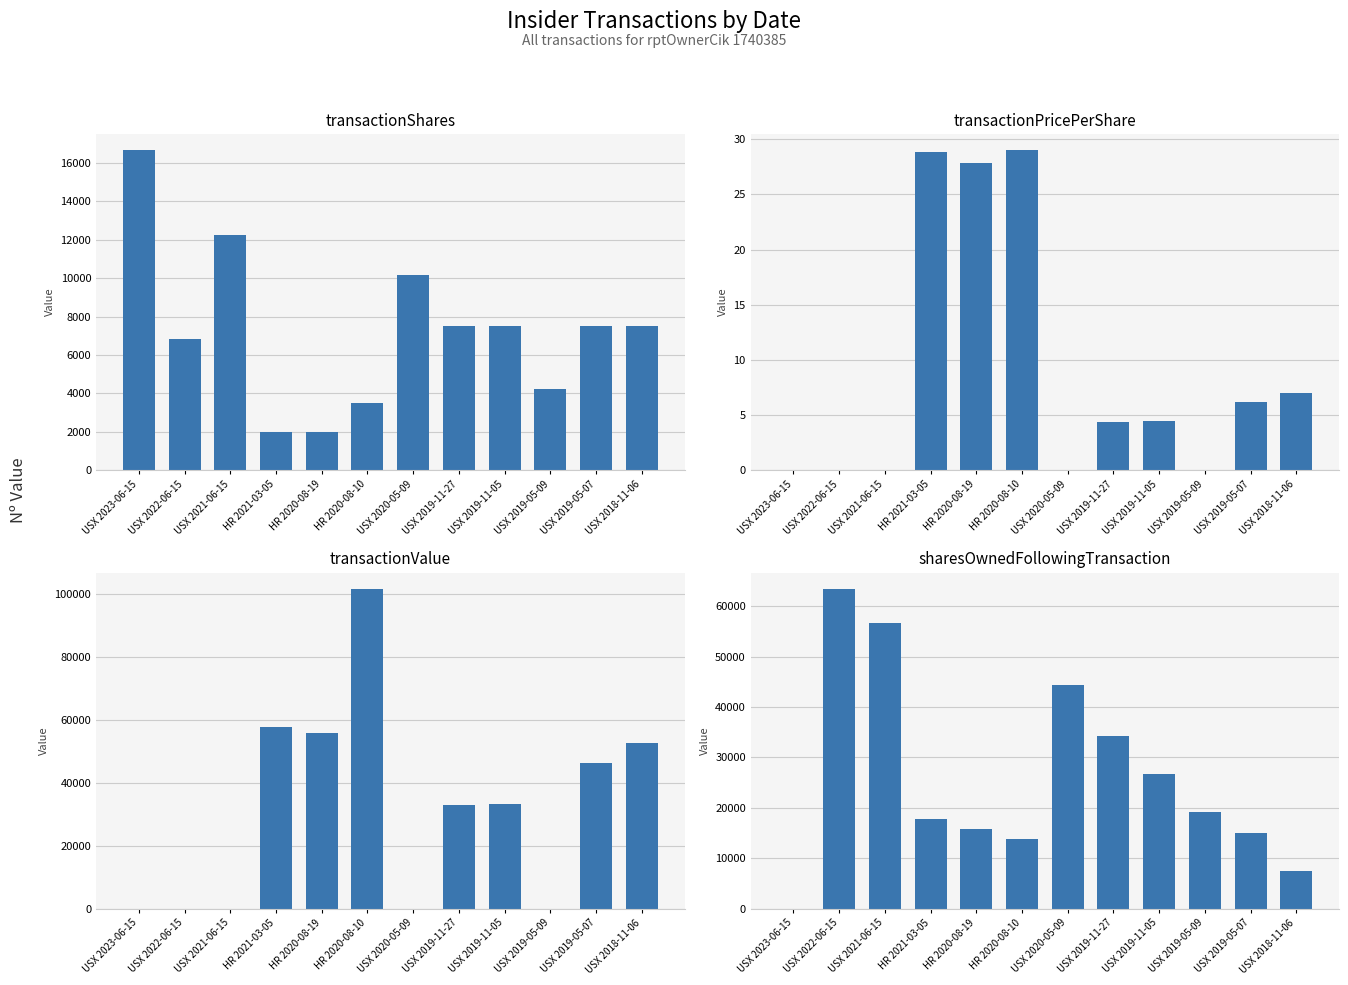

Which category has the lowest value in the transactionPricePerShare series?

USX 2023-06-15